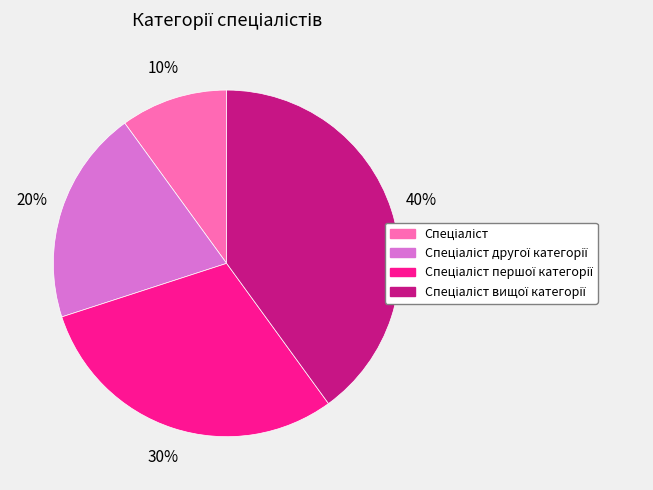

To the nearest percent, what is the difference between the largest and smallest slice percentages?

30%